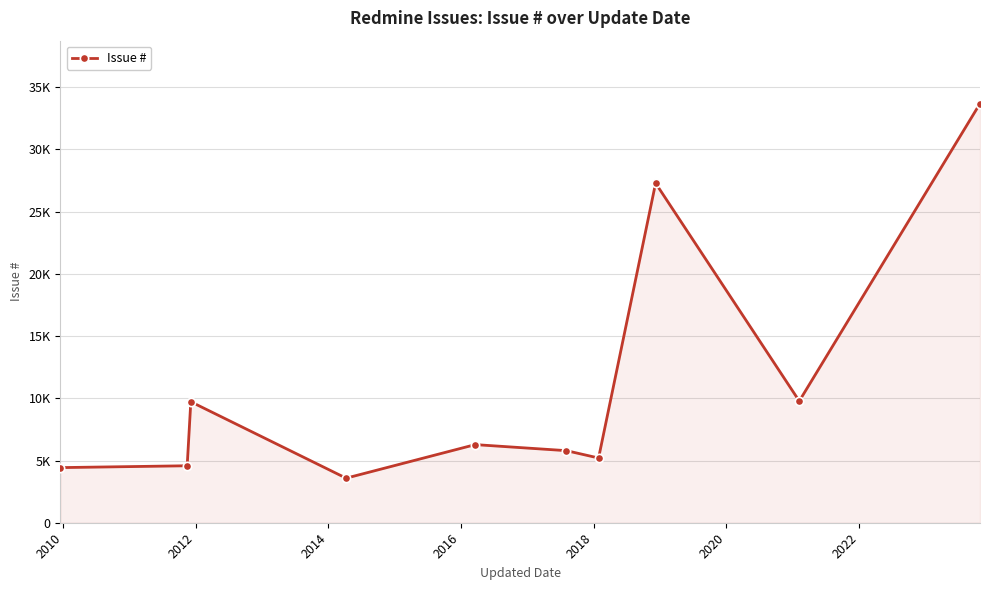

Does the chart have visible grid lines?

Yes